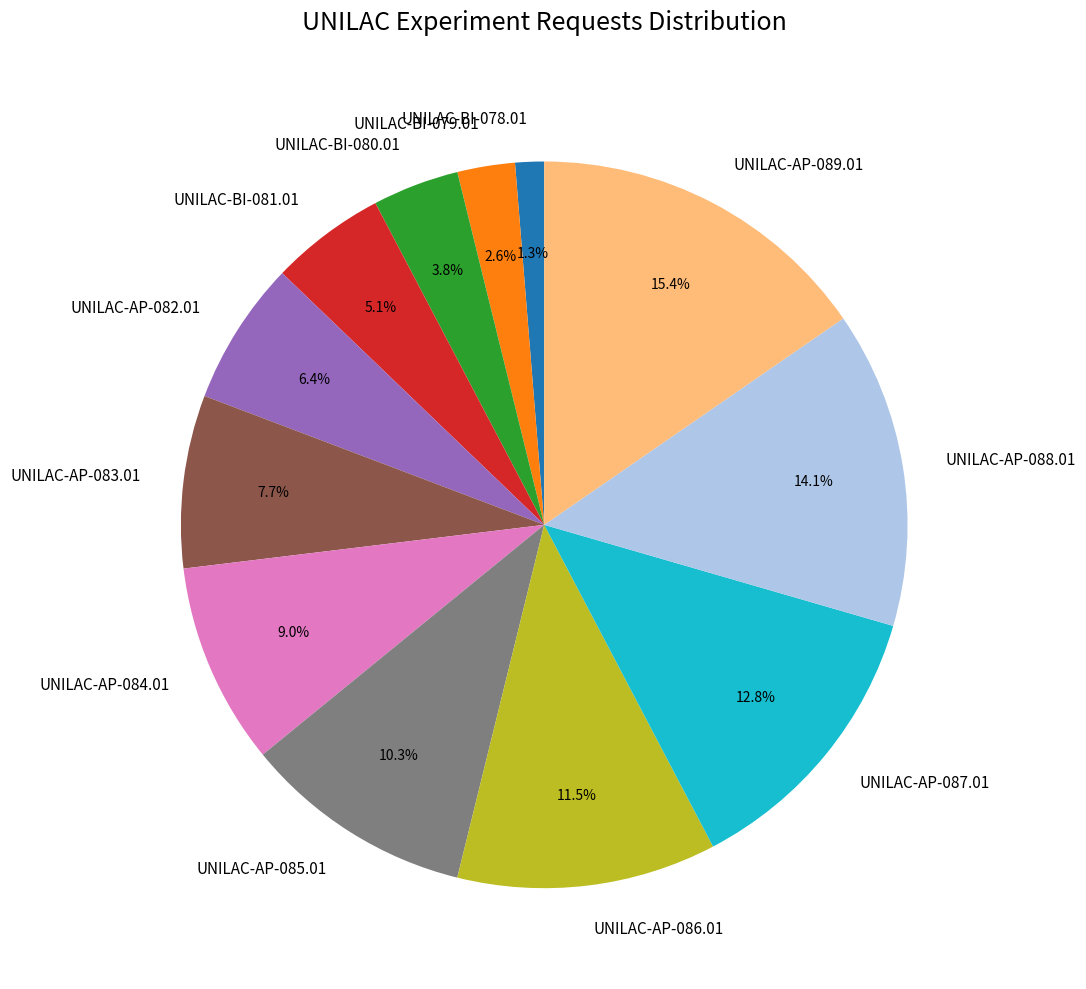

Is it true that UNILAC-BI-081.01 is 13% of the pie?

False